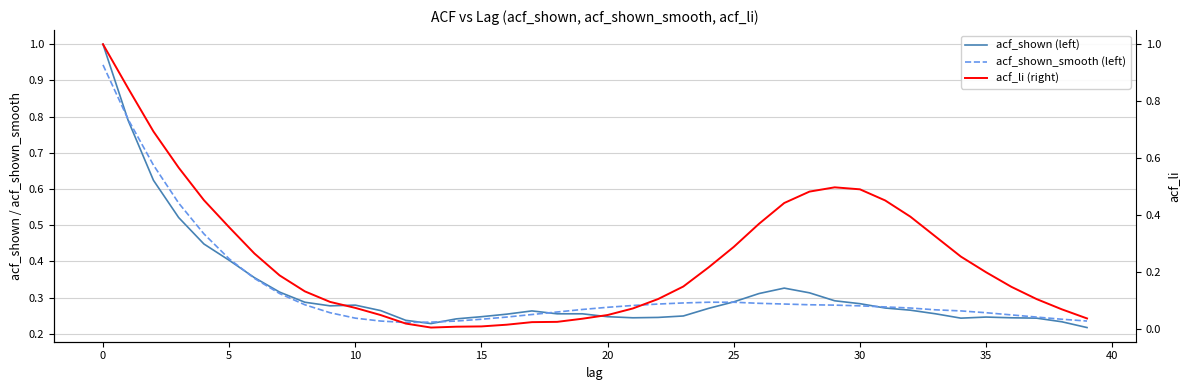

What is the difference between the highest and lowest values at 5?

0.1